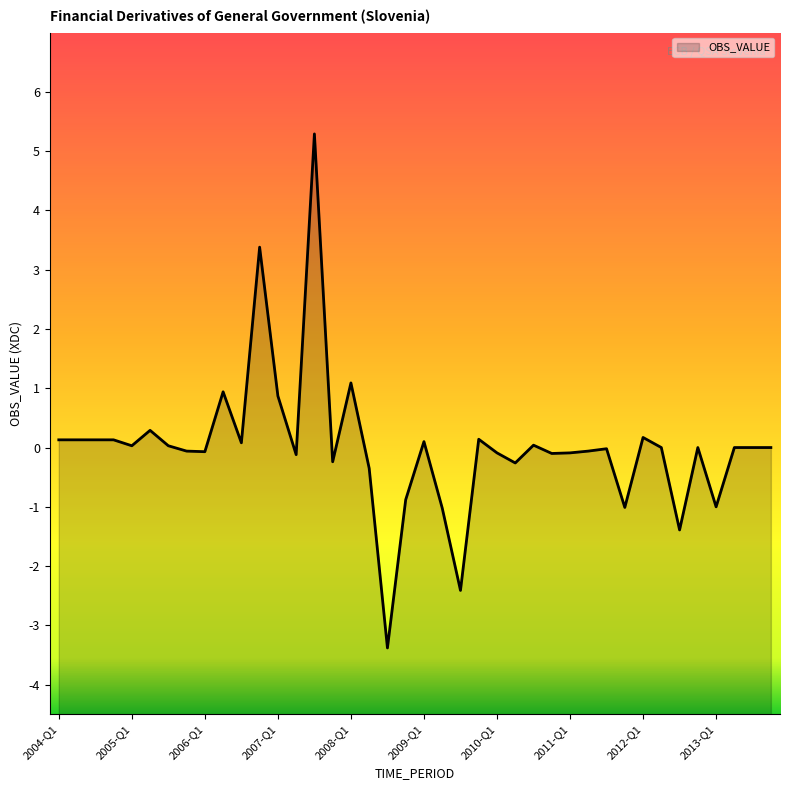

Rank the categories by value from lowest to highest.

2008-Q3, 2009-Q3, 2012-Q3, 2009-Q2, 2011-Q4, 2013-Q1, 2008-Q4, 2008-Q2, 2010-Q2, 2007-Q4, 2007-Q2, 2010-Q4, 2010-Q1, 2011-Q1, 2006-Q1, 2005-Q4, 2011-Q2, 2011-Q3, 2012-Q2, 2012-Q4, 2013-Q2, 2013-Q3, 2013-Q4, 2005-Q1, 2005-Q3, 2010-Q3, 2006-Q3, 2009-Q1, 2004-Q1, 2004-Q2, 2004-Q3, 2004-Q4, 2009-Q4, 2012-Q1, 2005-Q2, 2007-Q1, 2006-Q2, 2008-Q1, 2006-Q4, 2007-Q3